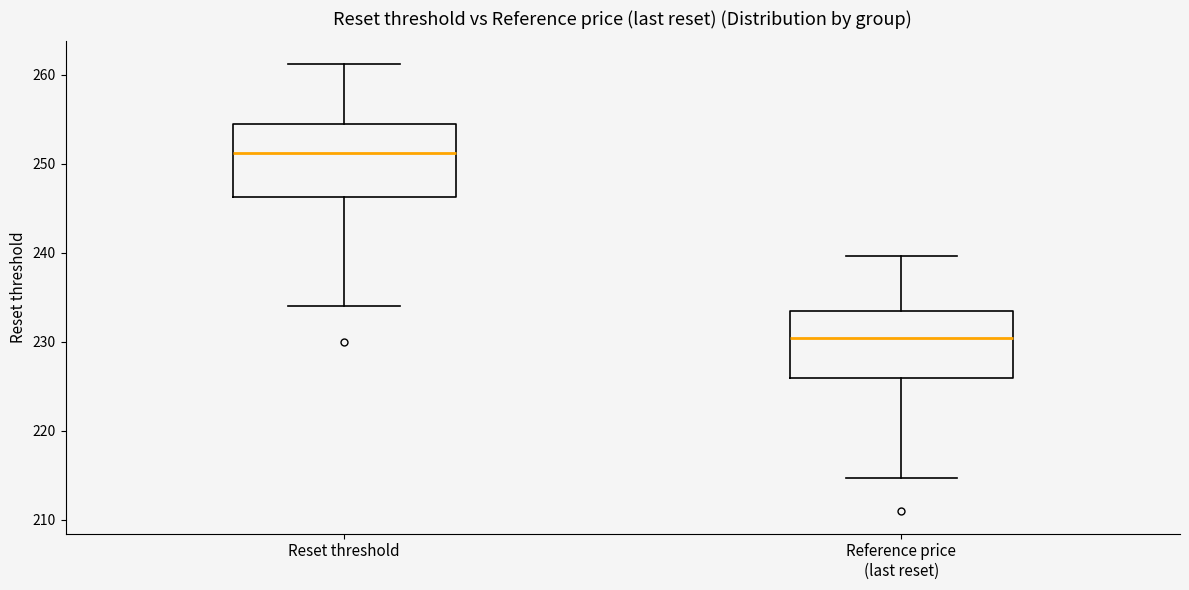

Where does the median line of the box for Reset threshold sit on the y-axis? The values are not printed on the chart, so give them approximately, as read against the axis.

251